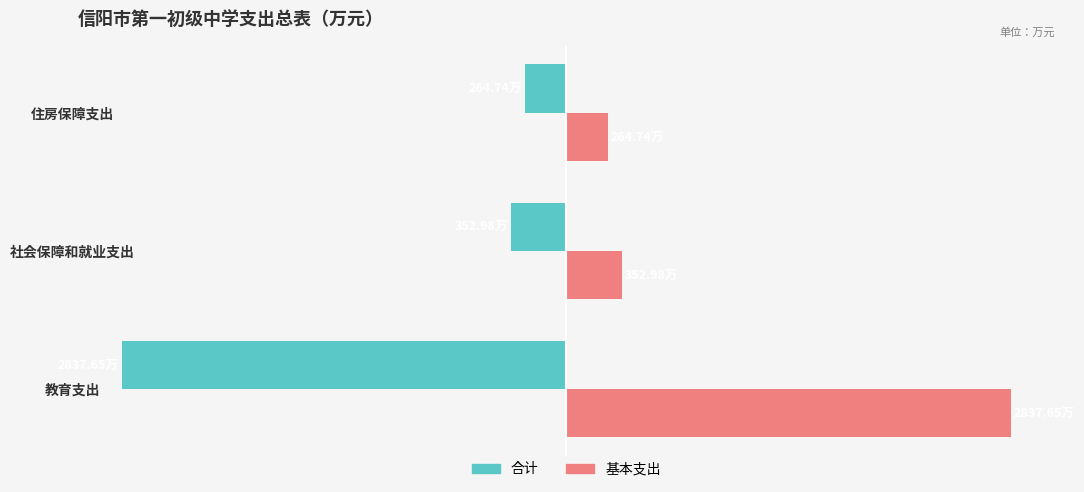

At which category does the chart reach its peak across all series?

教育支出